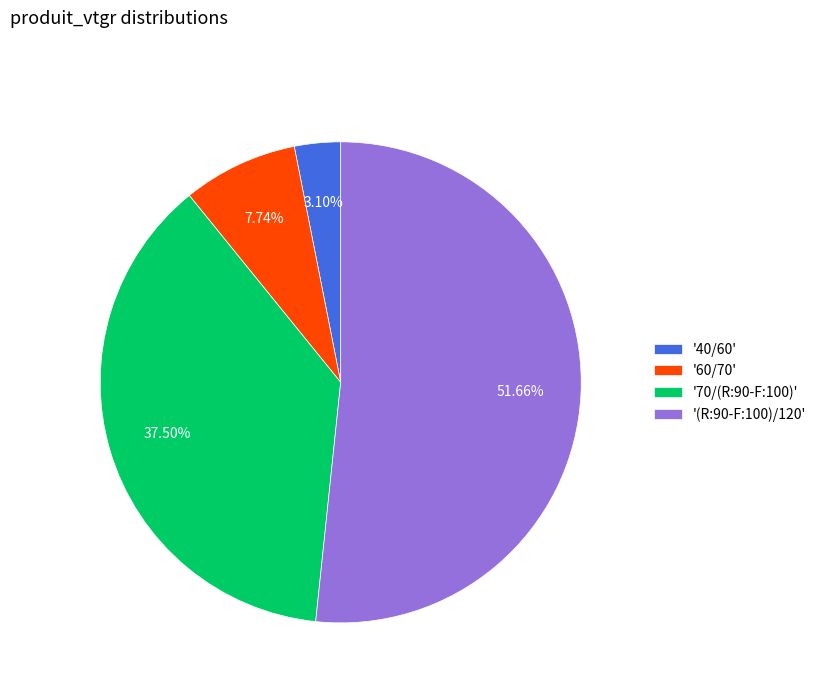

Combined, do '60/70' and '70/(R:90-F:100)' account for over 50%?

No